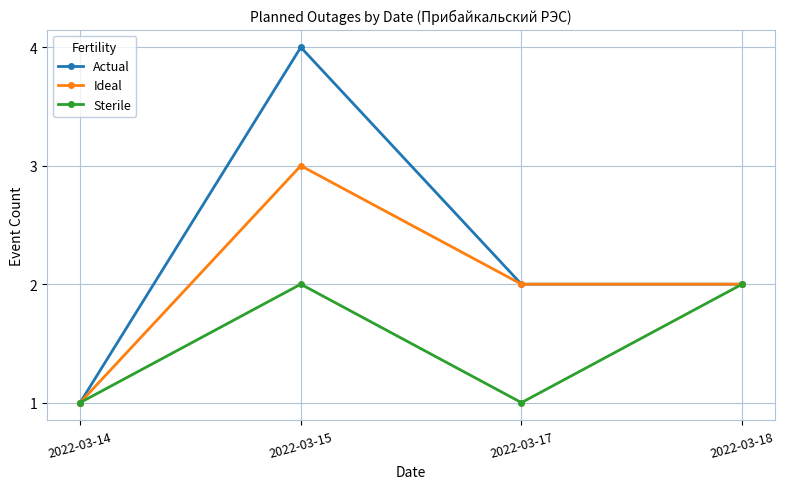

True or false: Sterile has a value of 1 at 2022-03-18.

False